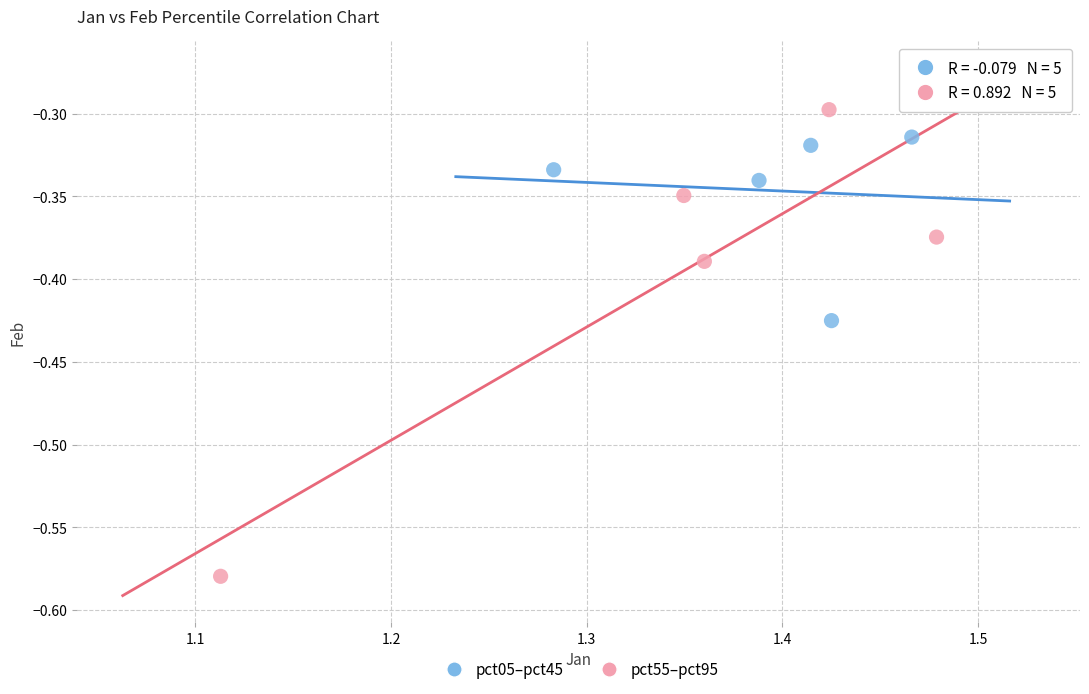

Which series contains the highest Y value?

pct55–pct95